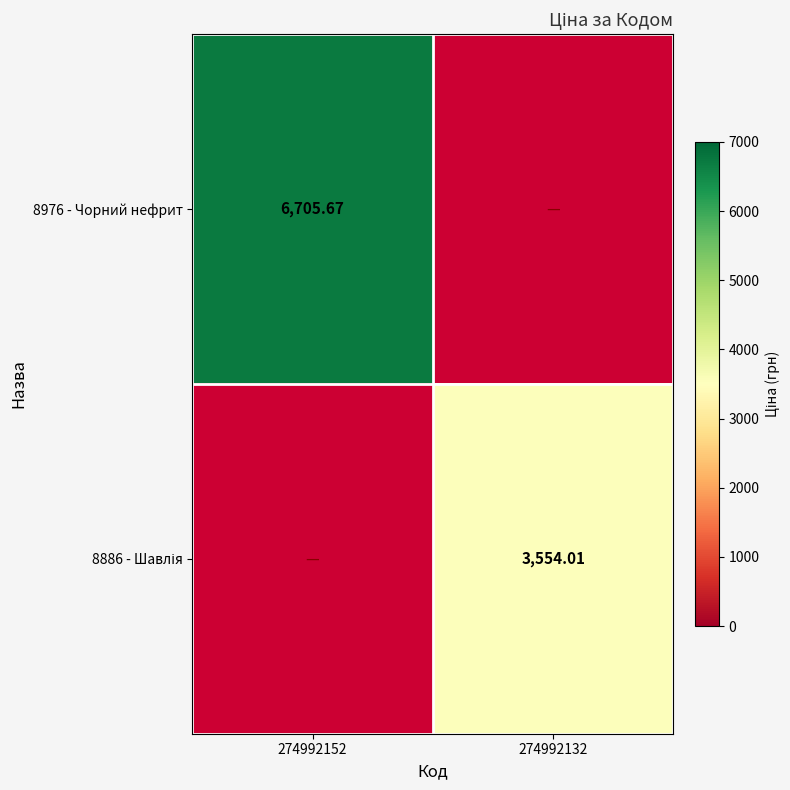

What is the greatest value displayed?

6705.7